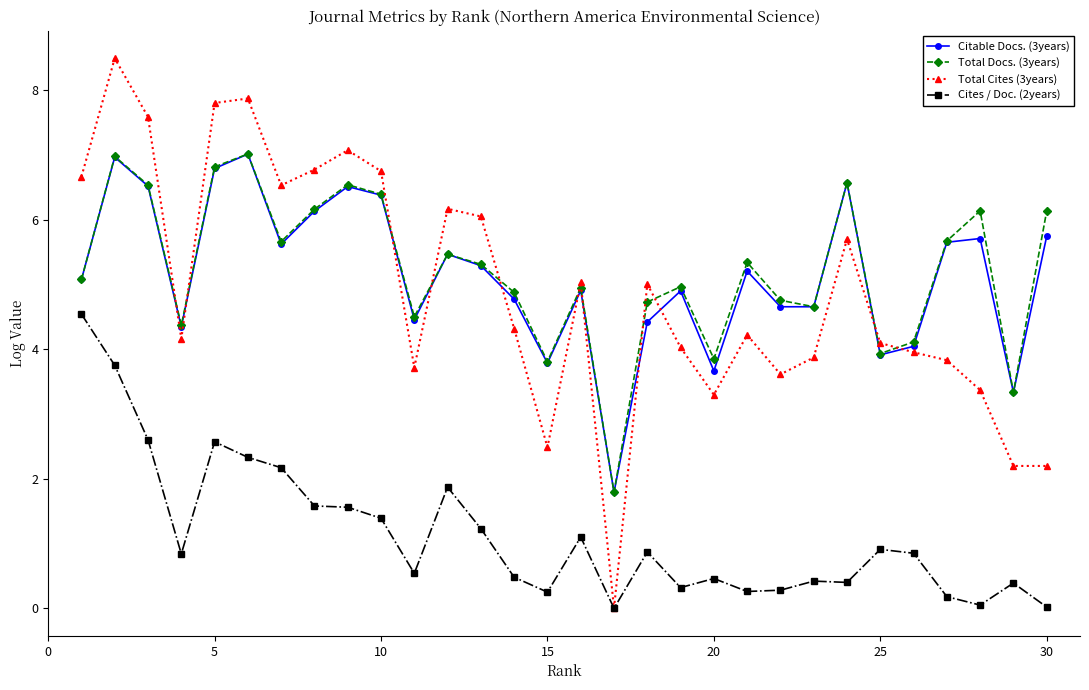

Is this an area chart (filled region under the line)?

No